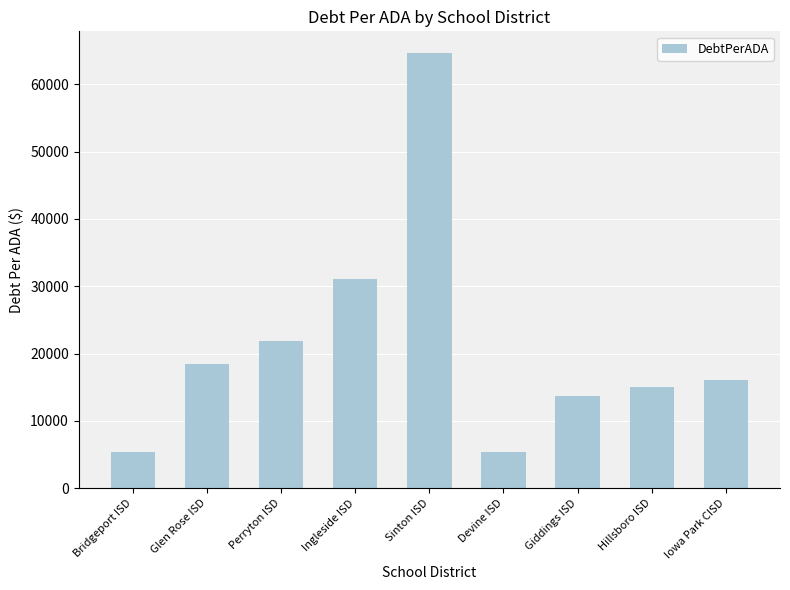

The value at Perryton ISD is 7723.7. True or false?

False